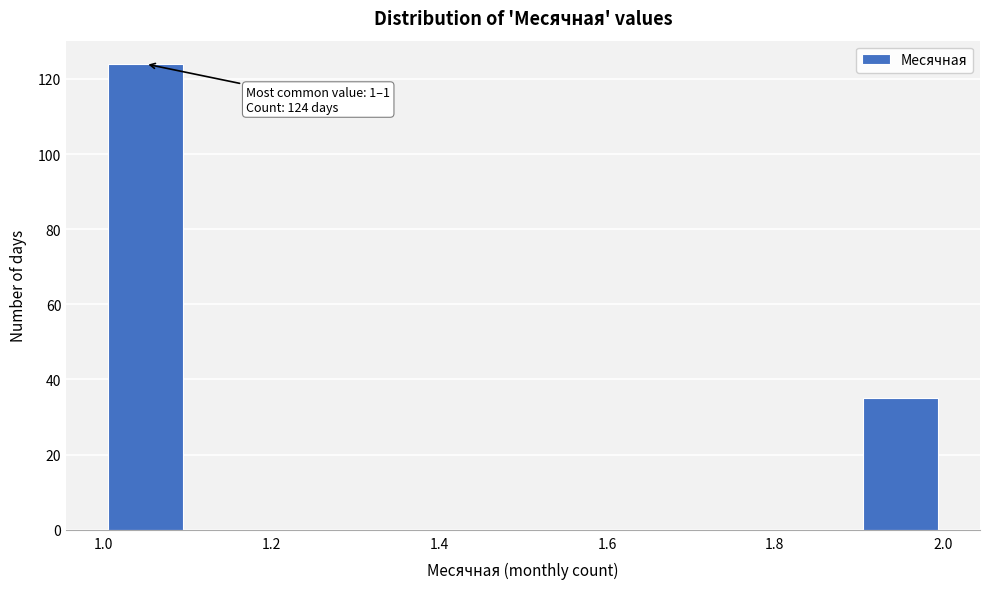

Which range on the x-axis has the tallest bar?

1.0 to 1.1